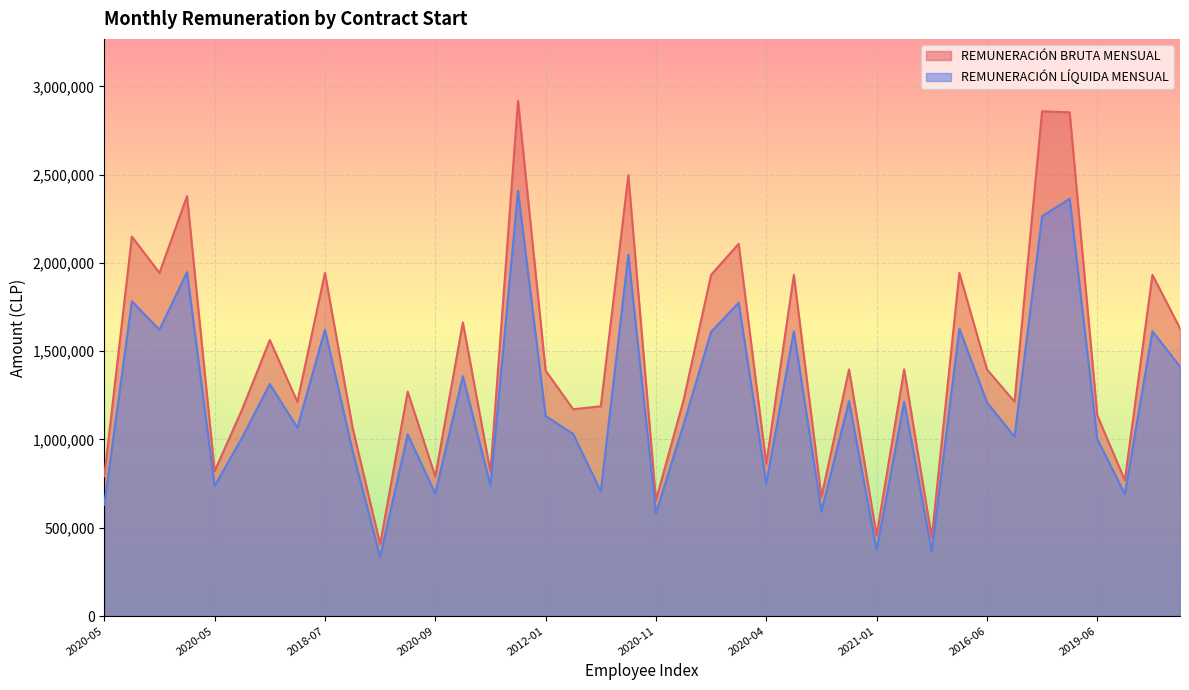

What is the average value of the REMUNERACIÓN LÍQUIDA MENSUAL series?

1213012